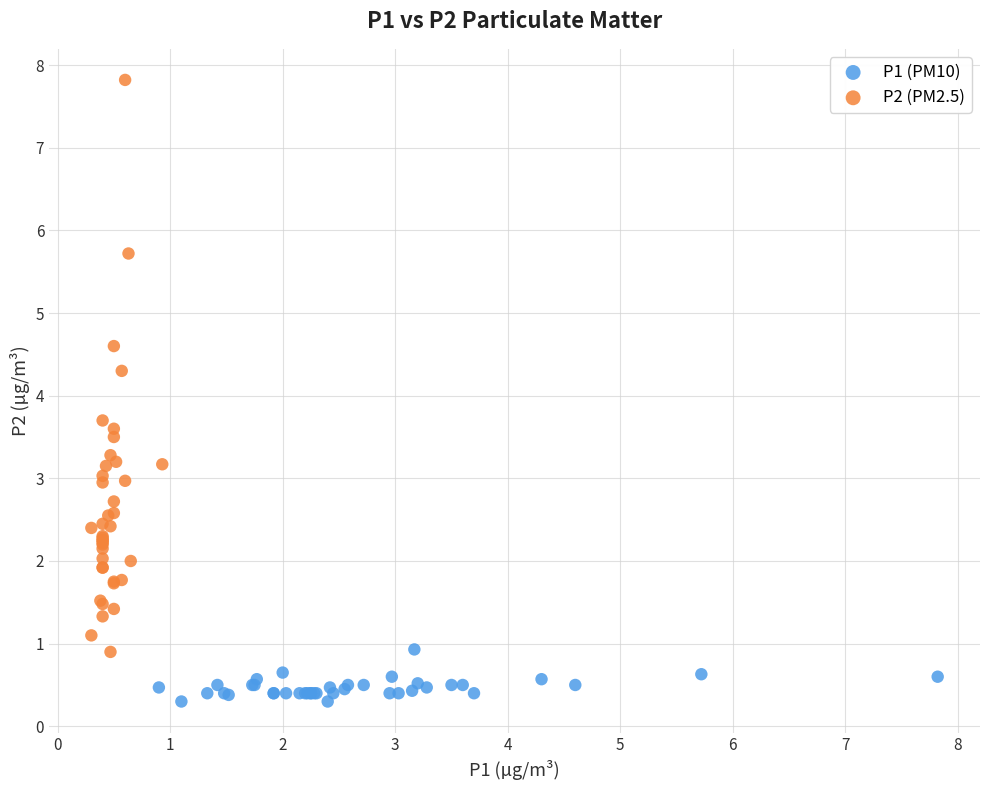

Which series contains the highest Y value?

P2 (PM2.5)